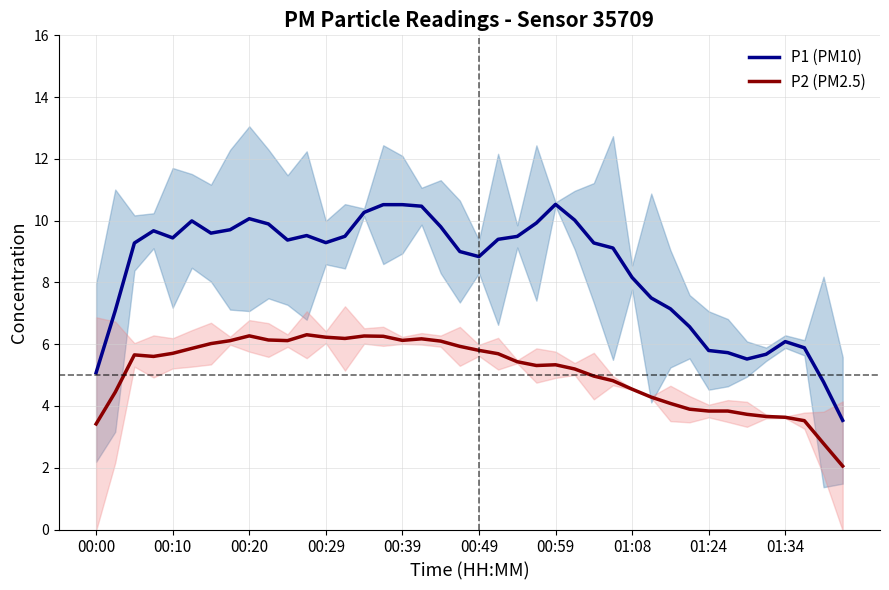

Does the chart display data point markers on the line(s)?

No